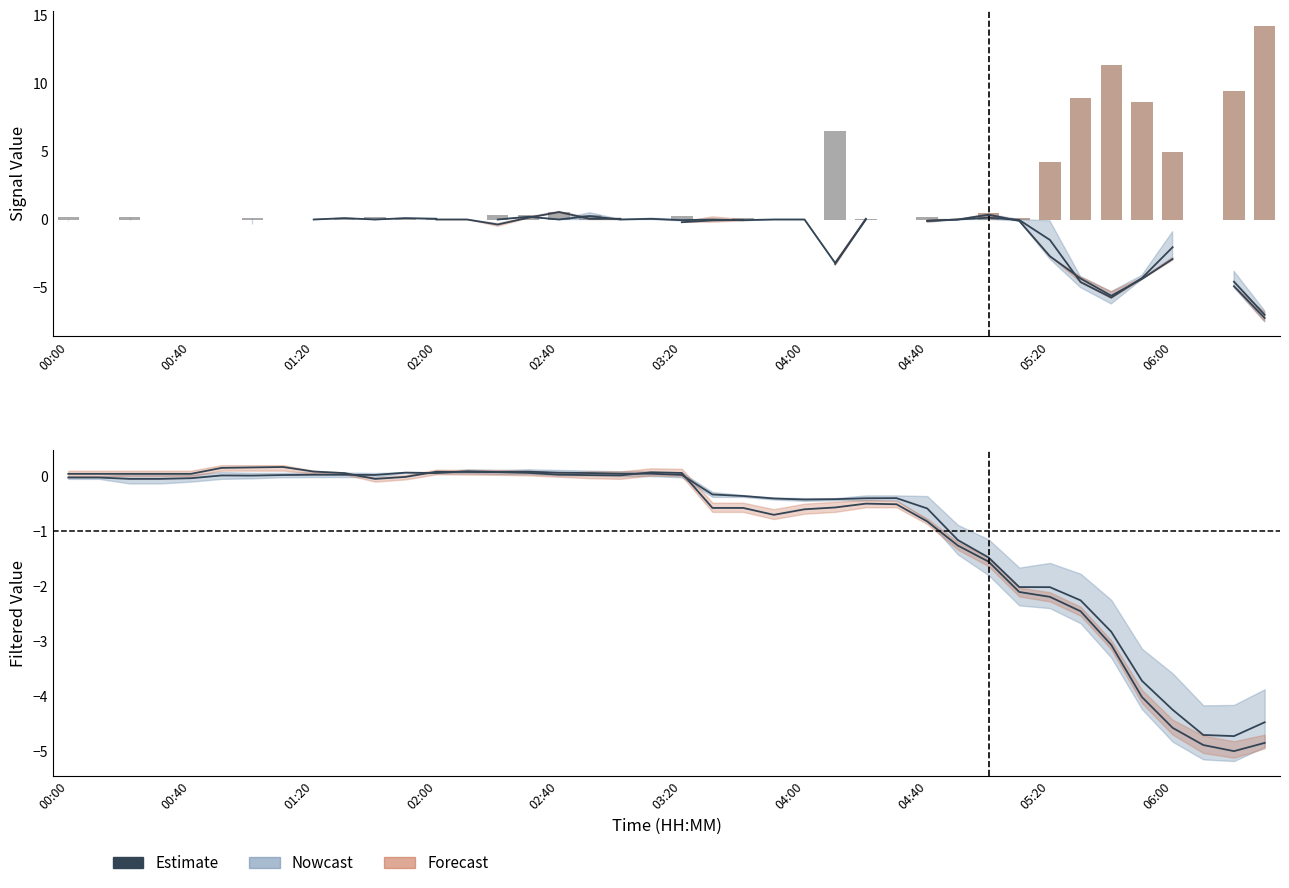

How many positive values are there?

16